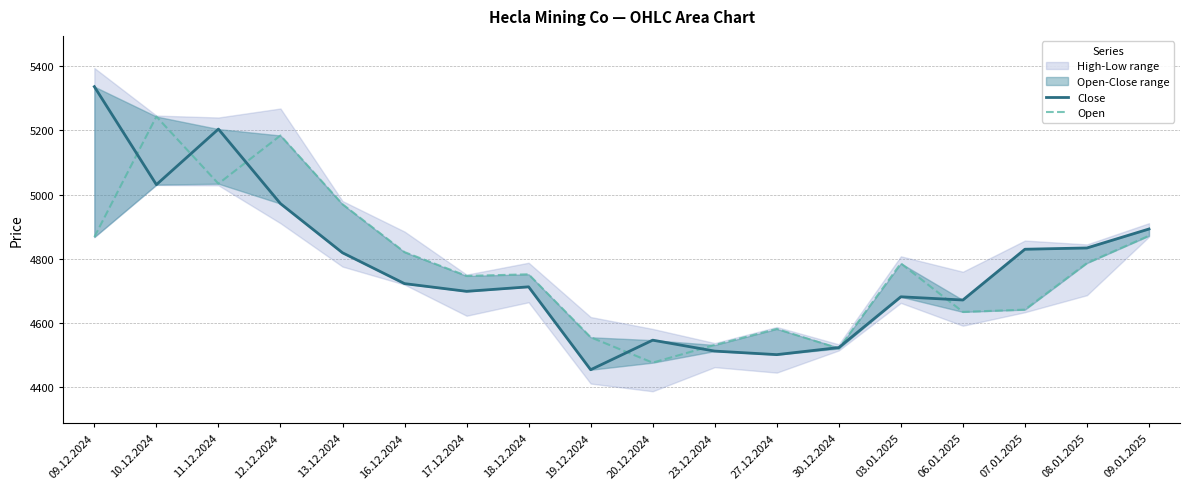

List the series in order of their peak value, lowest first.

Open, Close